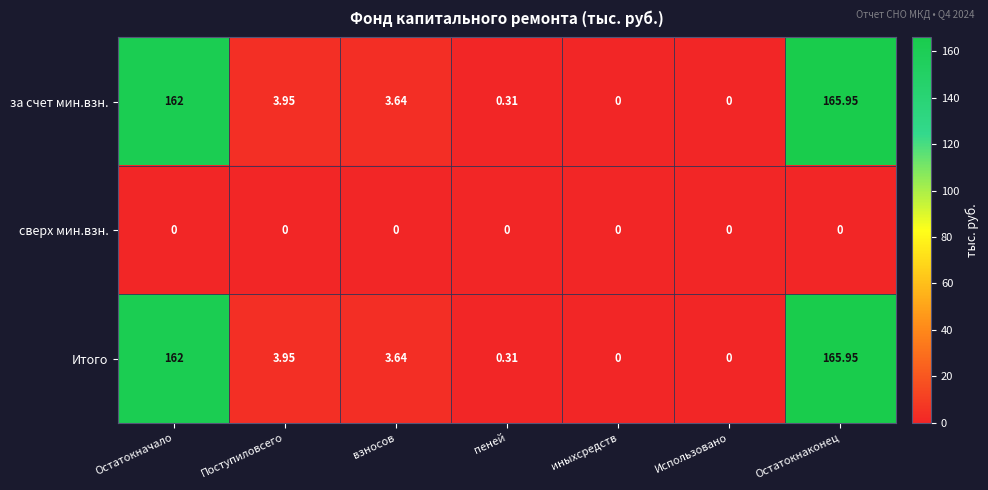

At which category is the sum across all series the highest?

Остатокнаконец